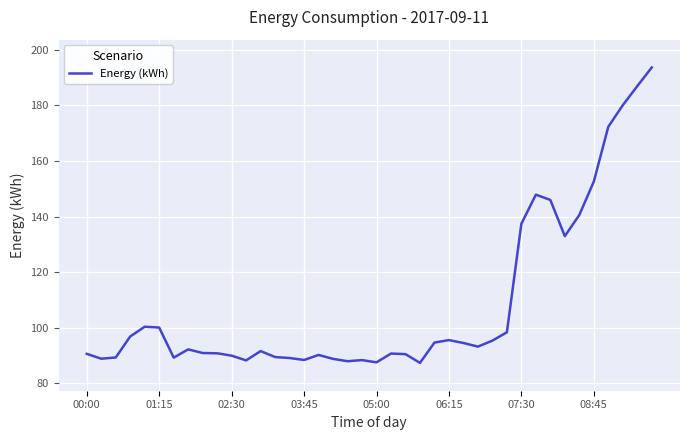

What is the greatest value displayed?

193.6